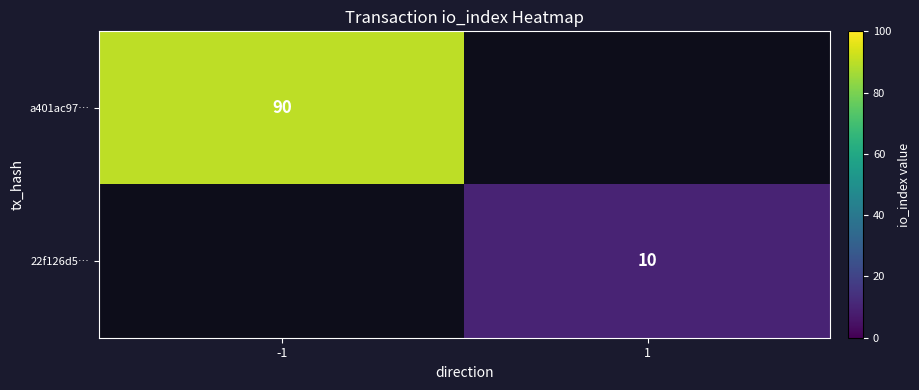

At how many categories does at least one series exceed 38?

1